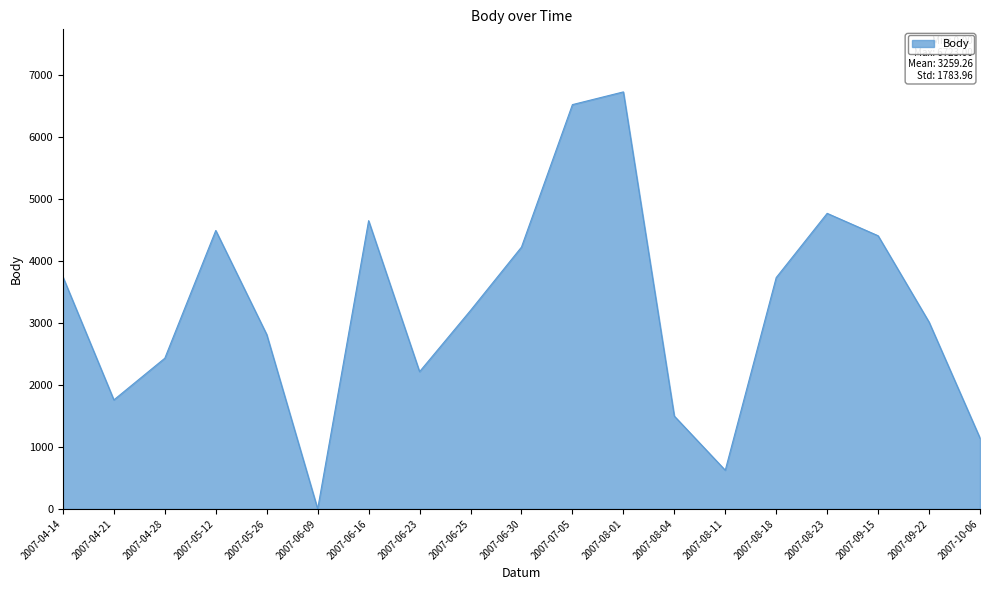

The value at 2007-09-15 is 4404. True or false?

True